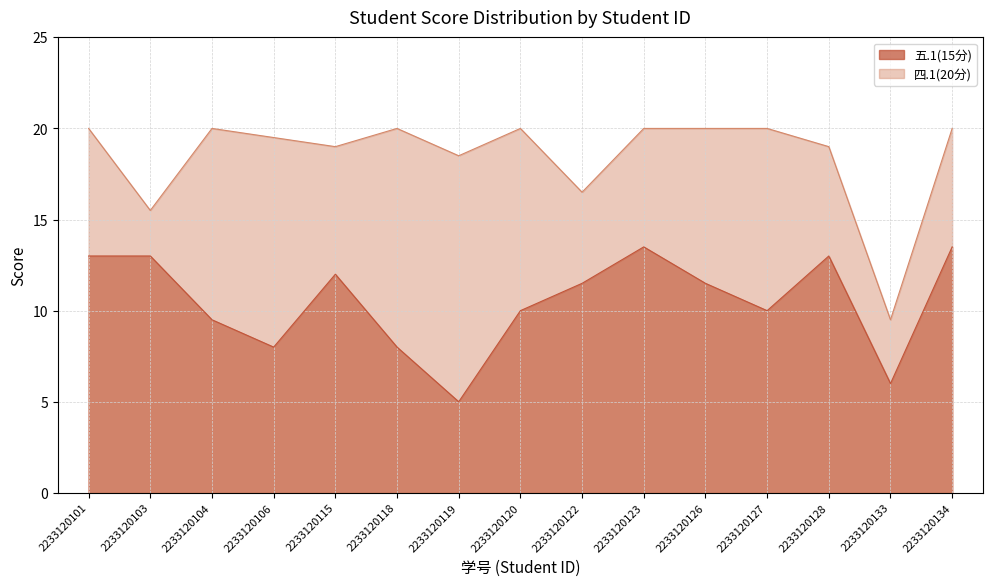

What is the sum of all 四.1(20分) values?

277.5